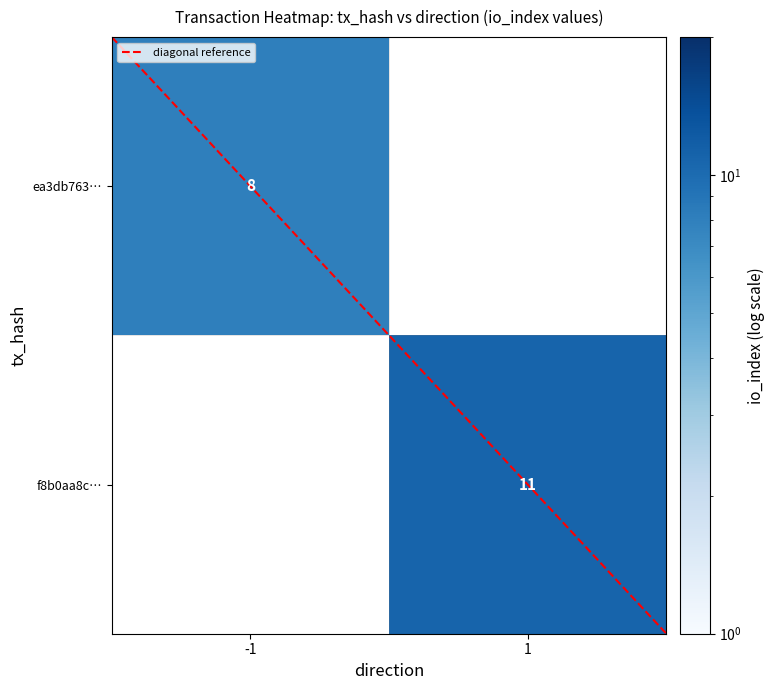

Reading right to left, what are all the values shown in this chart?

ea3db7633b097709c7eb3a627b10ac7903f420b: io_index=8	direction=-1
f8b0aa8cc0dbfc10e8c828a77c1fa32eac8a8d5: io_index=11	direction=1